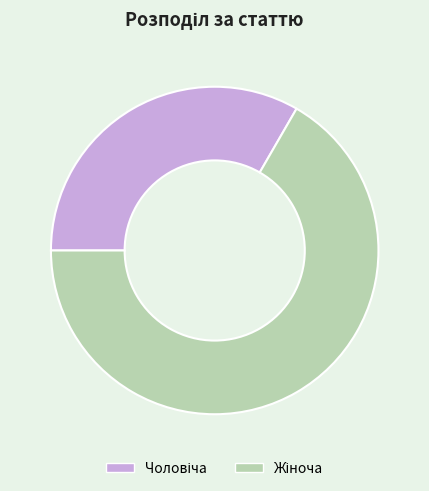

Does any single category account for the majority?

Yes